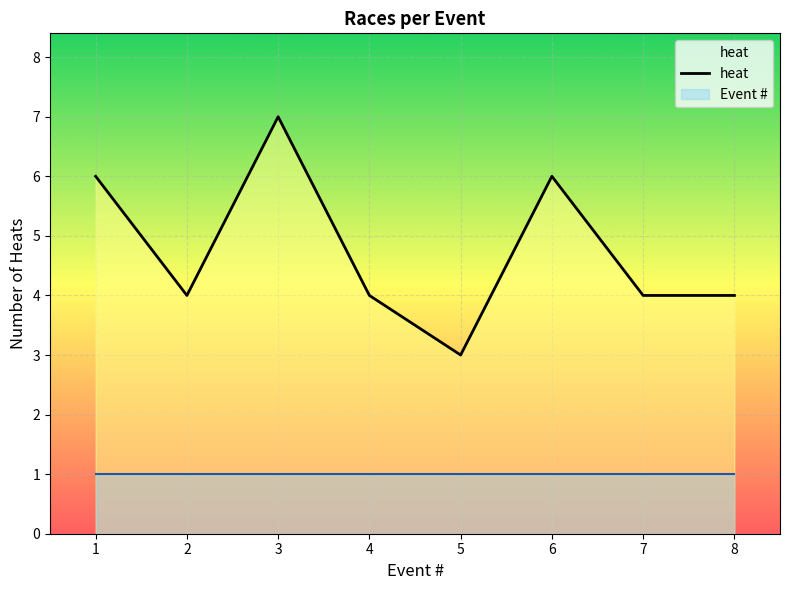

The value of heat at 1 is 8. True or false?

False